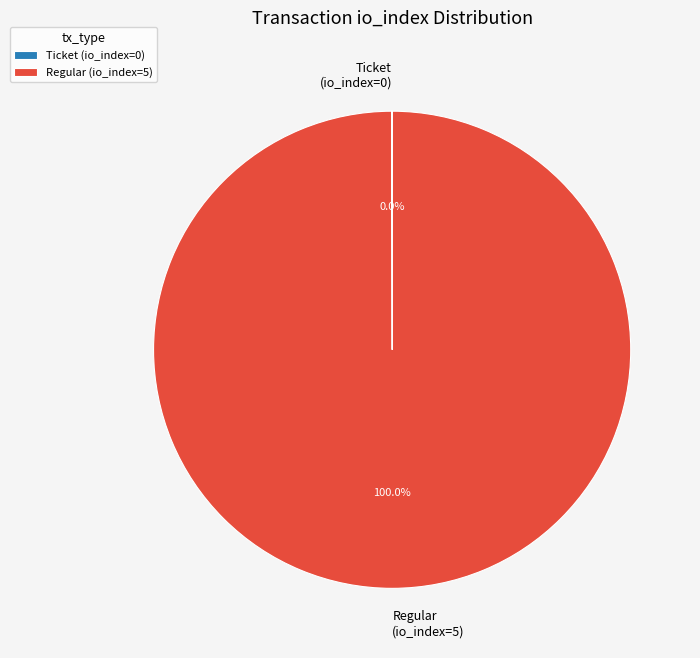

The Regular (io_index=5) slice represents 100% of the pie. True or false?

True